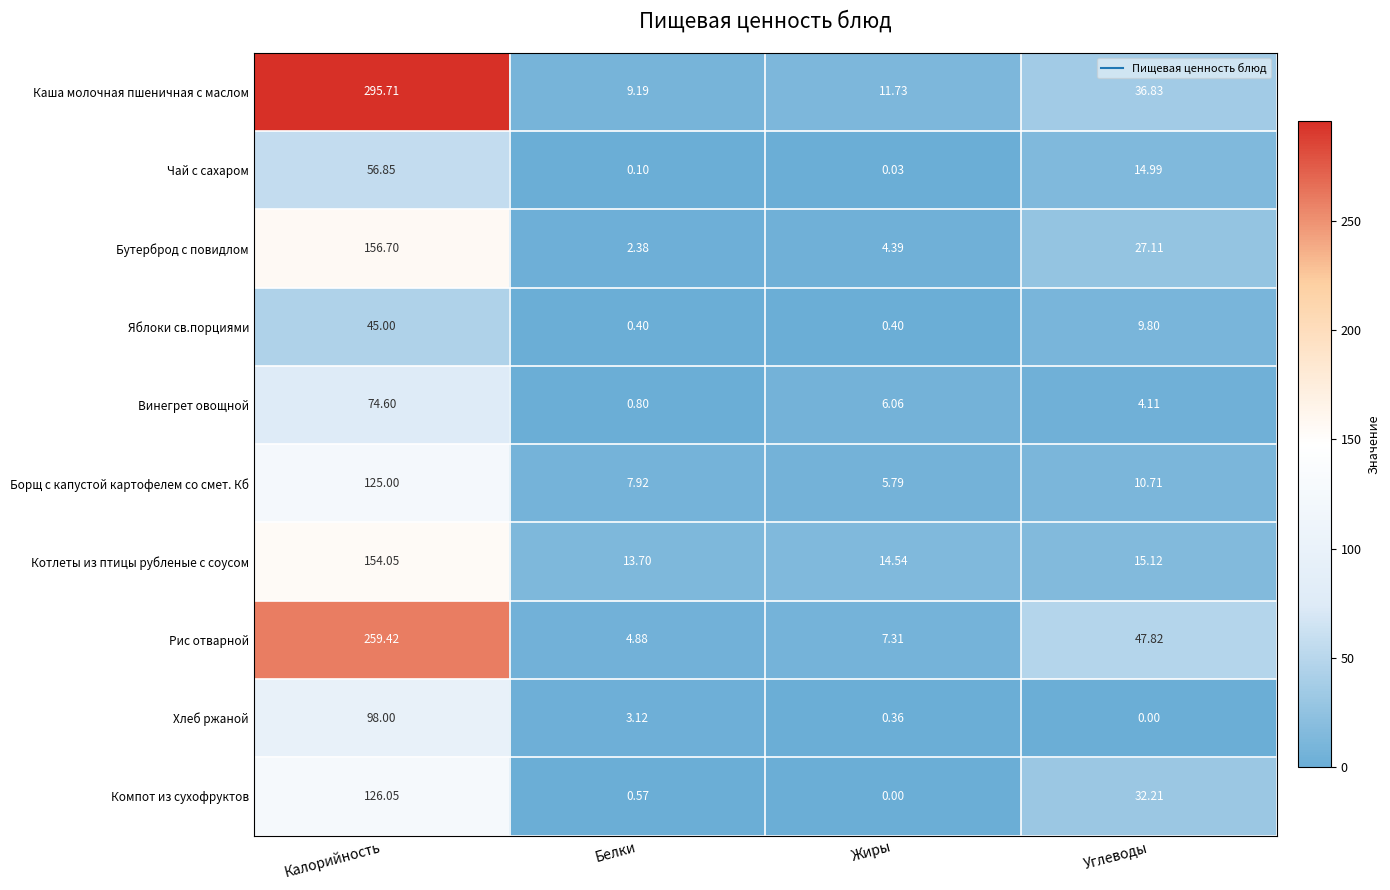

Which series has the largest range (max minus min)?

Каша молочная пшеничная с маслом